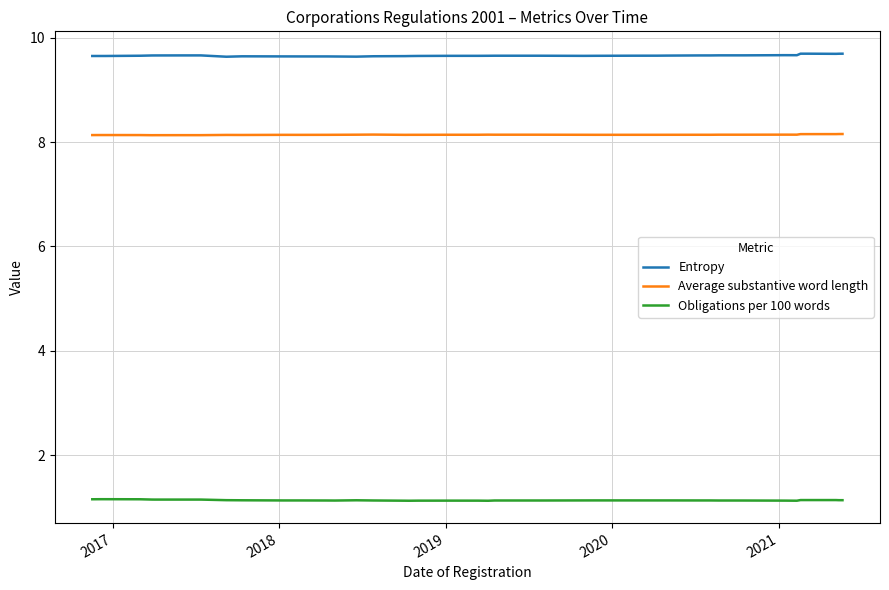

Rank the series by their average value, from highest to lowest.

Entropy, Average substantive word length, Obligations per 100 words